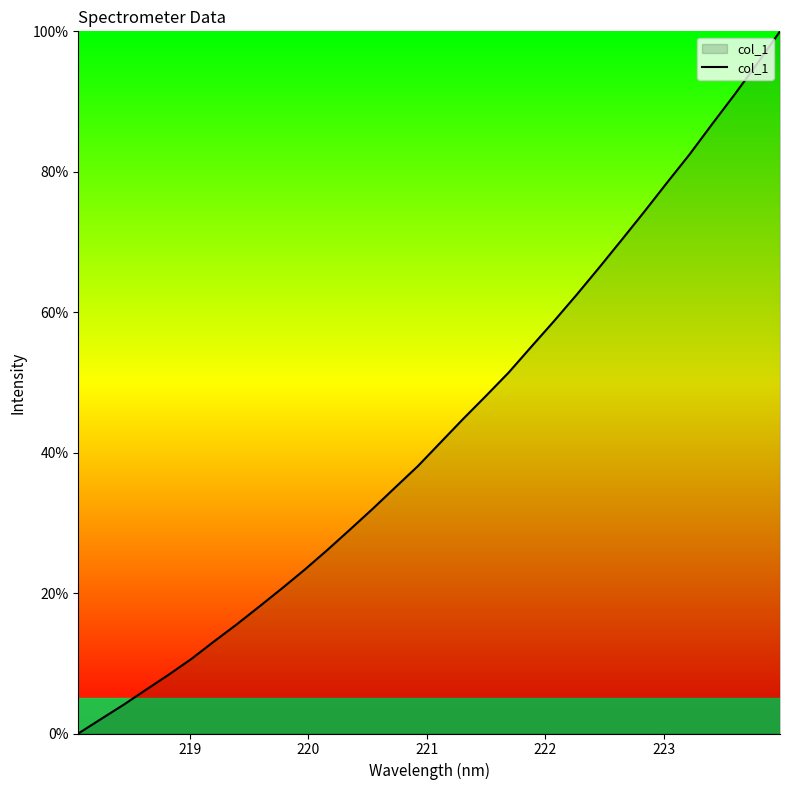

What is the sum of all values?

1389.9